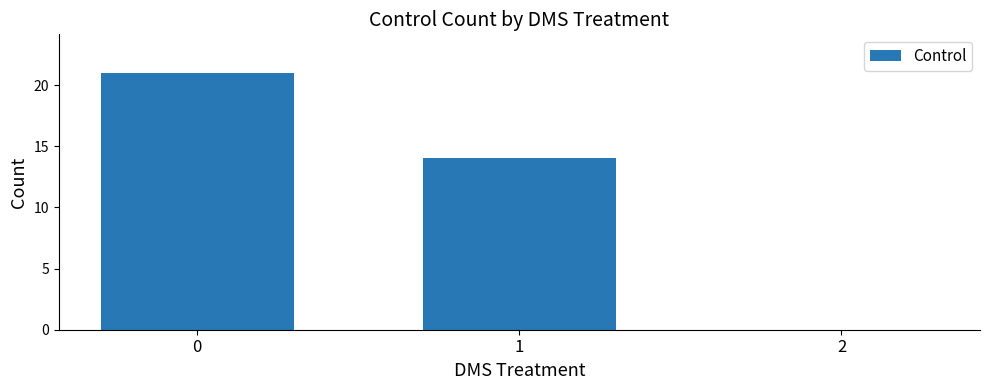

What is the difference between the values at 2 and 1?

14